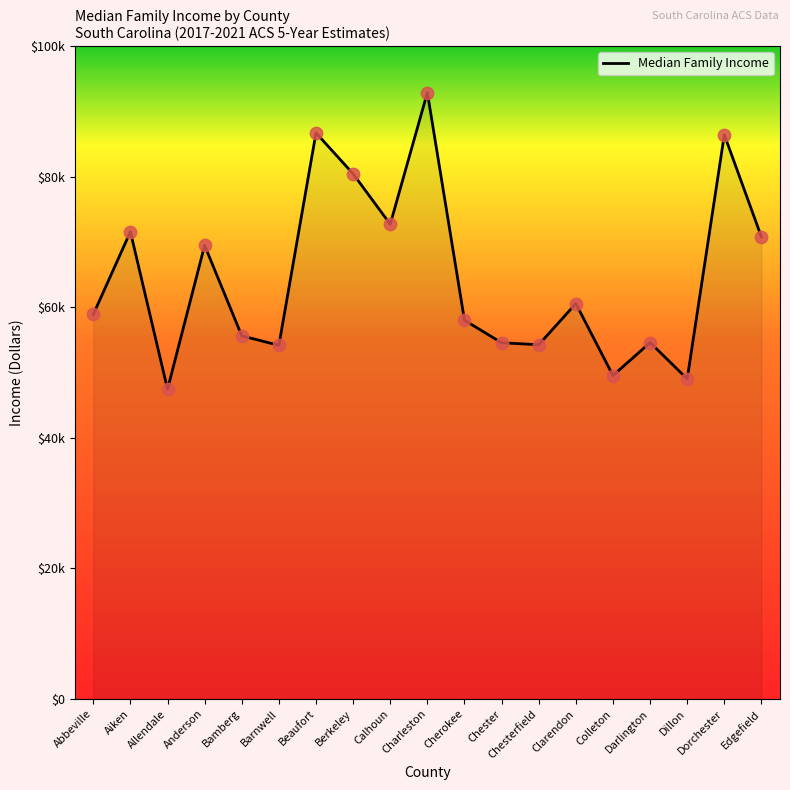

Does the chart have visible grid lines?

No